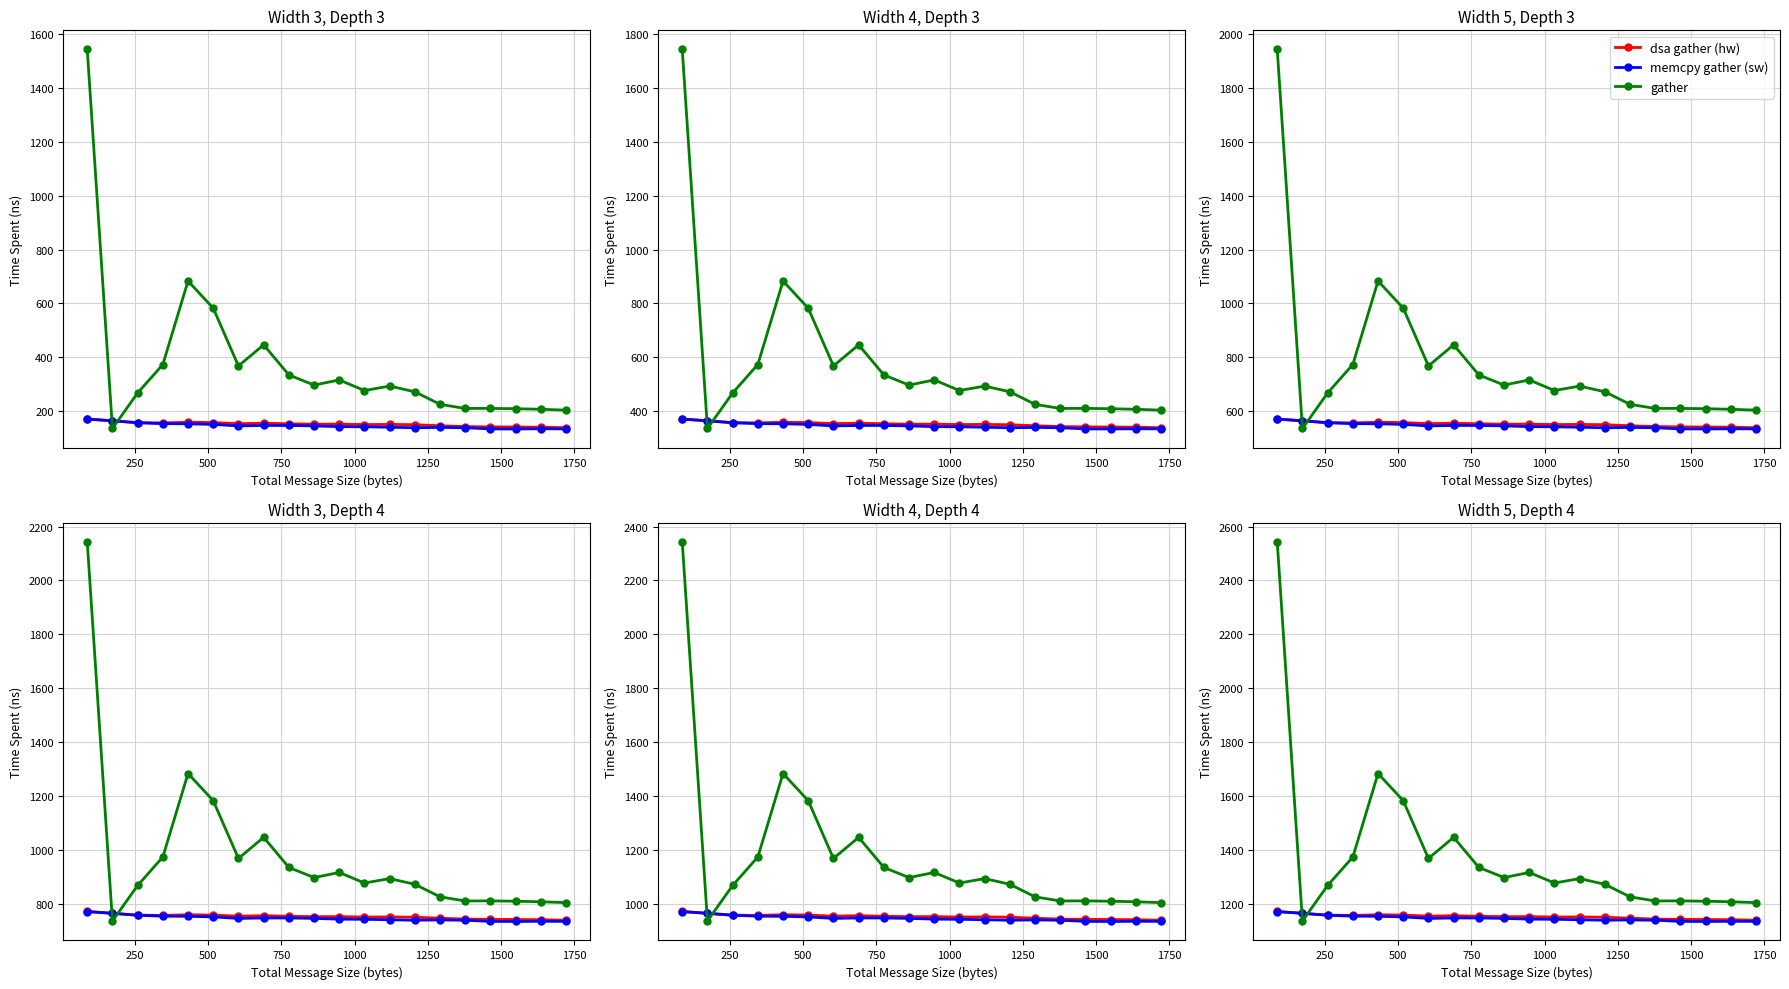

How many lines are shown in the chart?

3